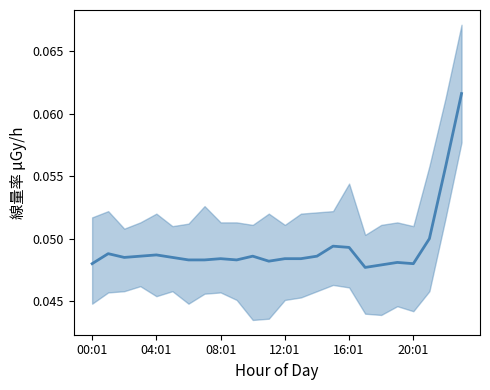

At which label is the value closest to 0?

17